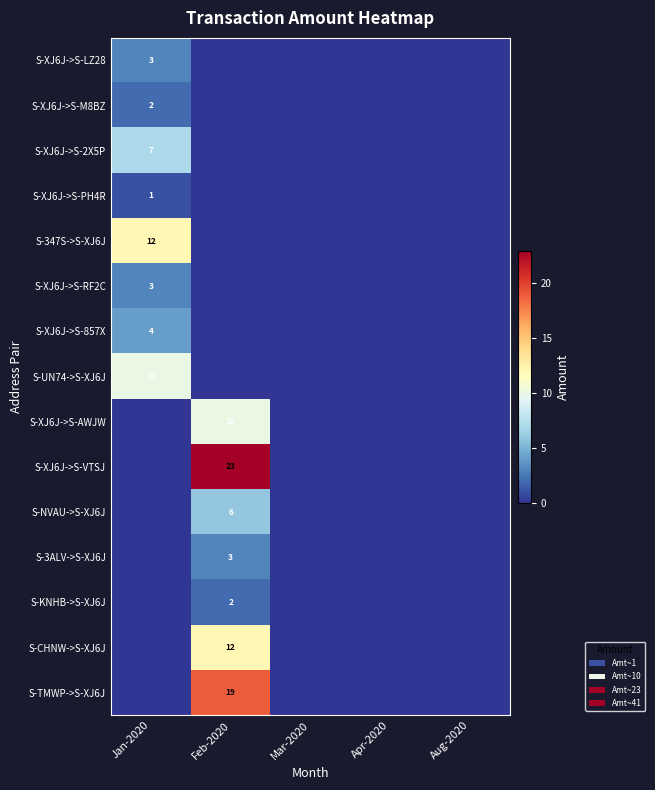

True or false: S-XJ6J->S-RF2C has a value of 4 at Jan-2020.

False